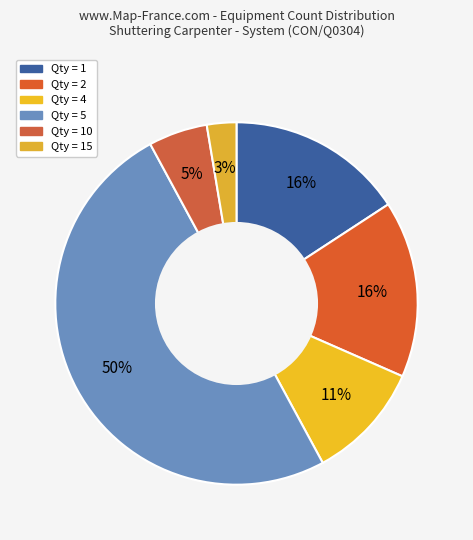

How many segments does this pie chart have?

6